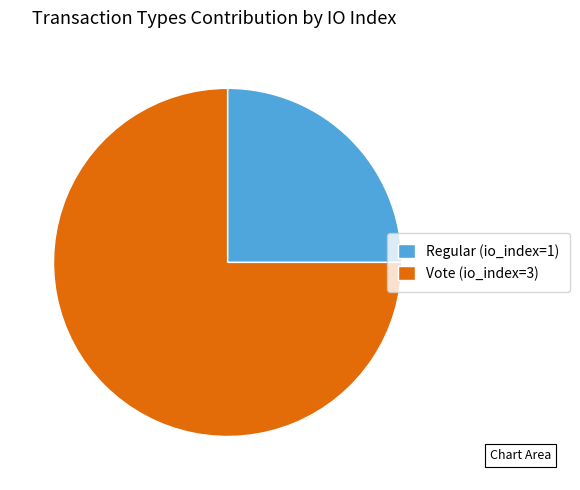

Approximately how many times larger is the value at Vote (io_index=3) compared to Regular (io_index=1)?

3.0